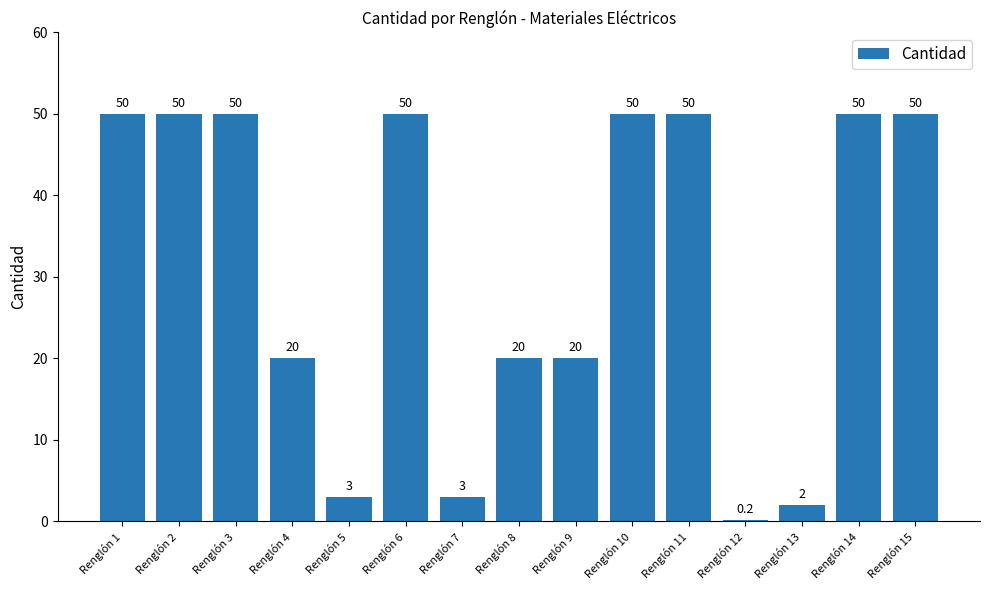

Read the value at Renglón 6.

50.0